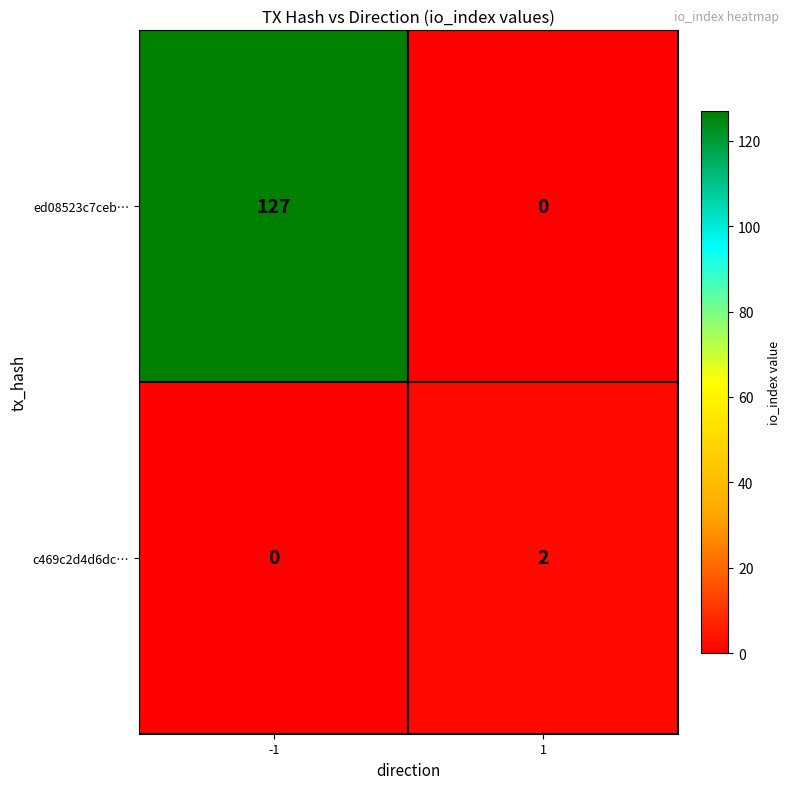

Which series changed the most between -1 and 1?

ed08523c7ceb…